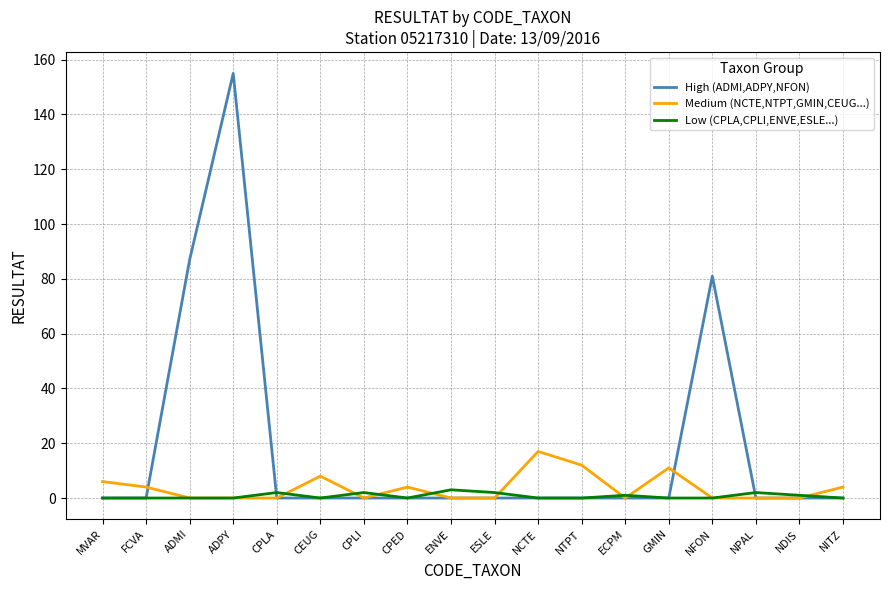

What is the total value across all series at NITZ?

4